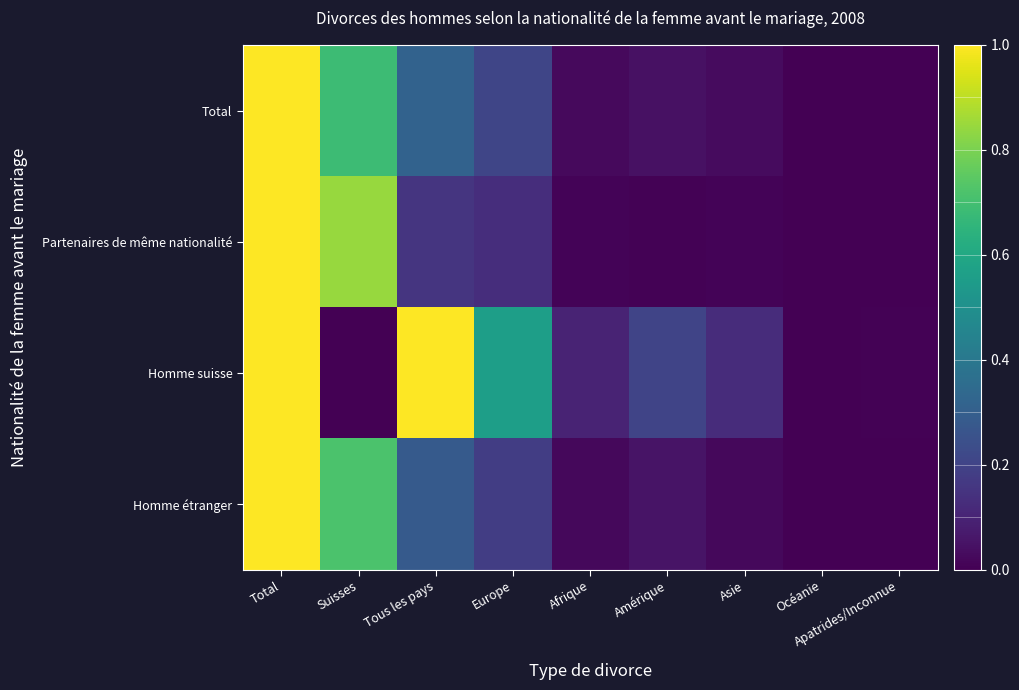

Which has a higher value, Europe or Total?

Total